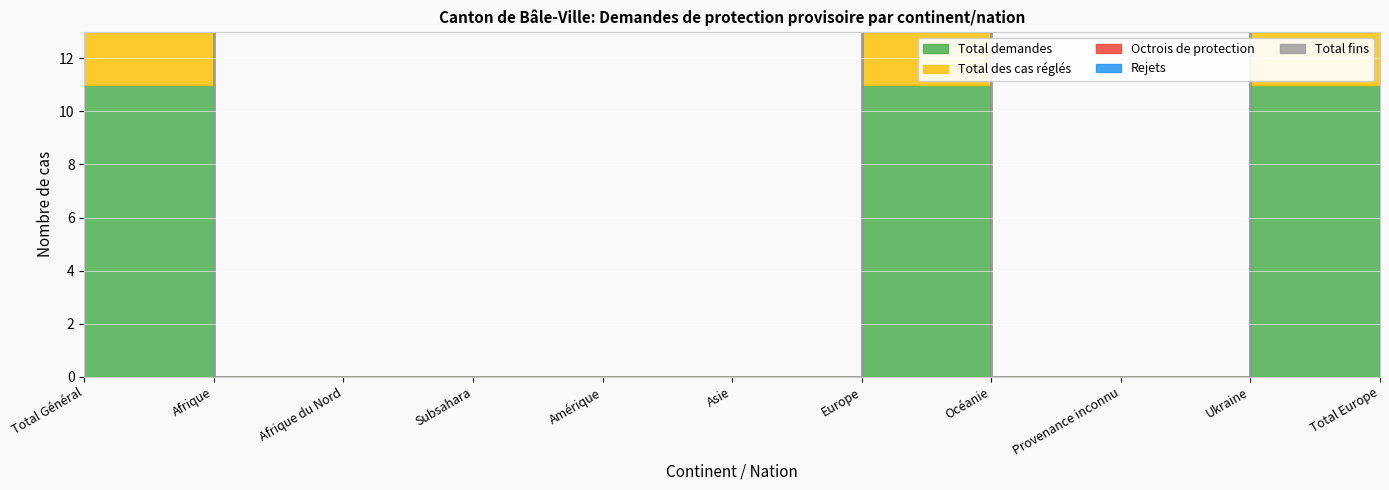

Which series has the widest spread of values?

Total demandes